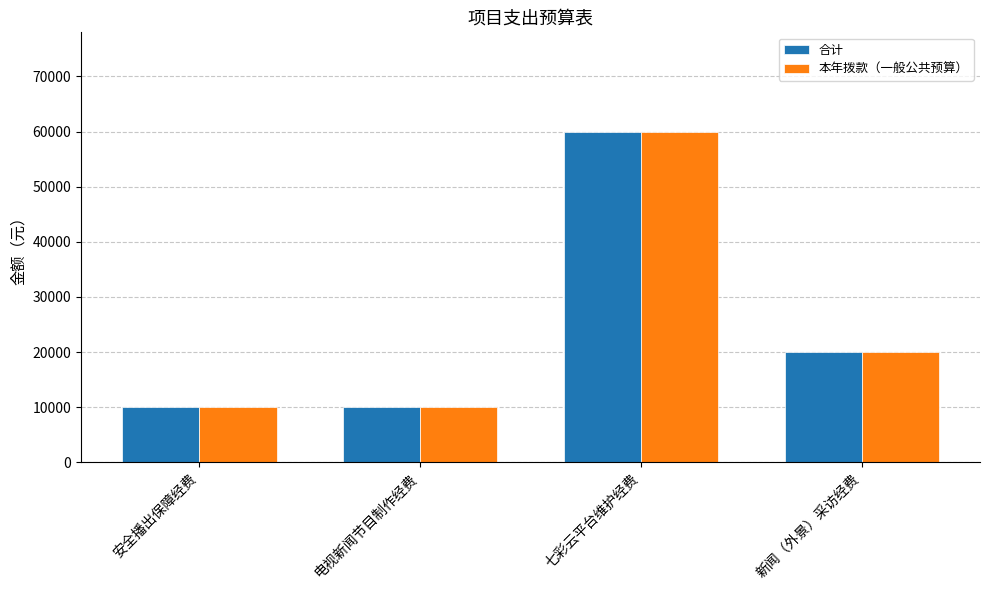

What is the sum of the 合计 values at 安全播出保障经费 and 电视新闻节目制作经费?

20000